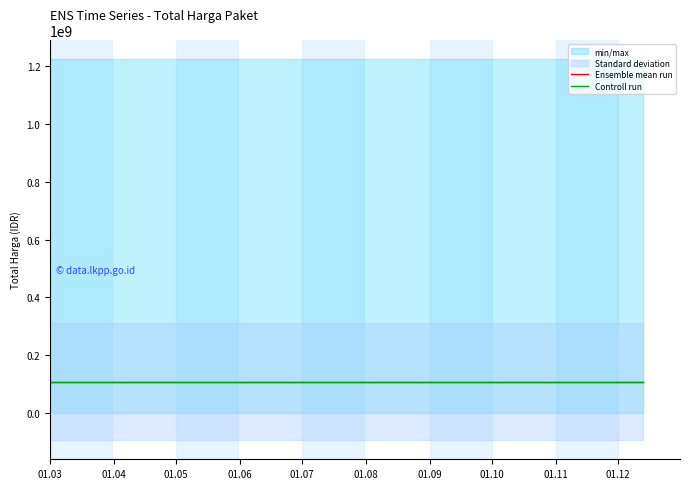

How many lines are shown in the chart?

2